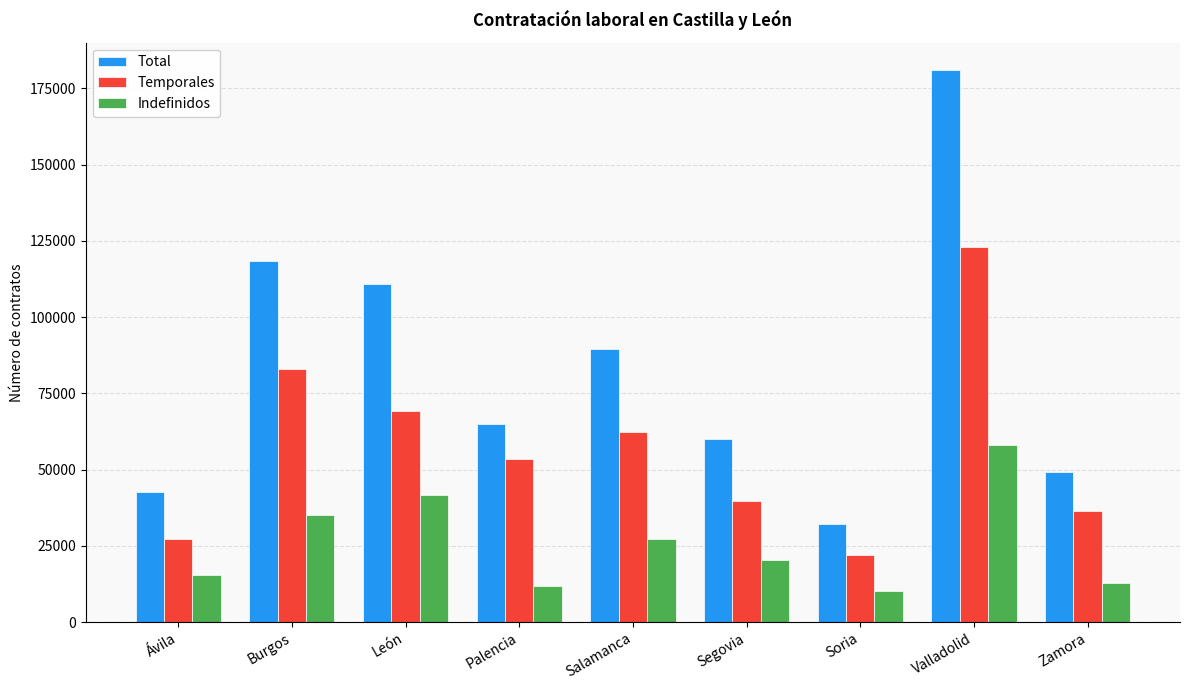

Where is Indefinidos nearest to the value 34122?

Burgos